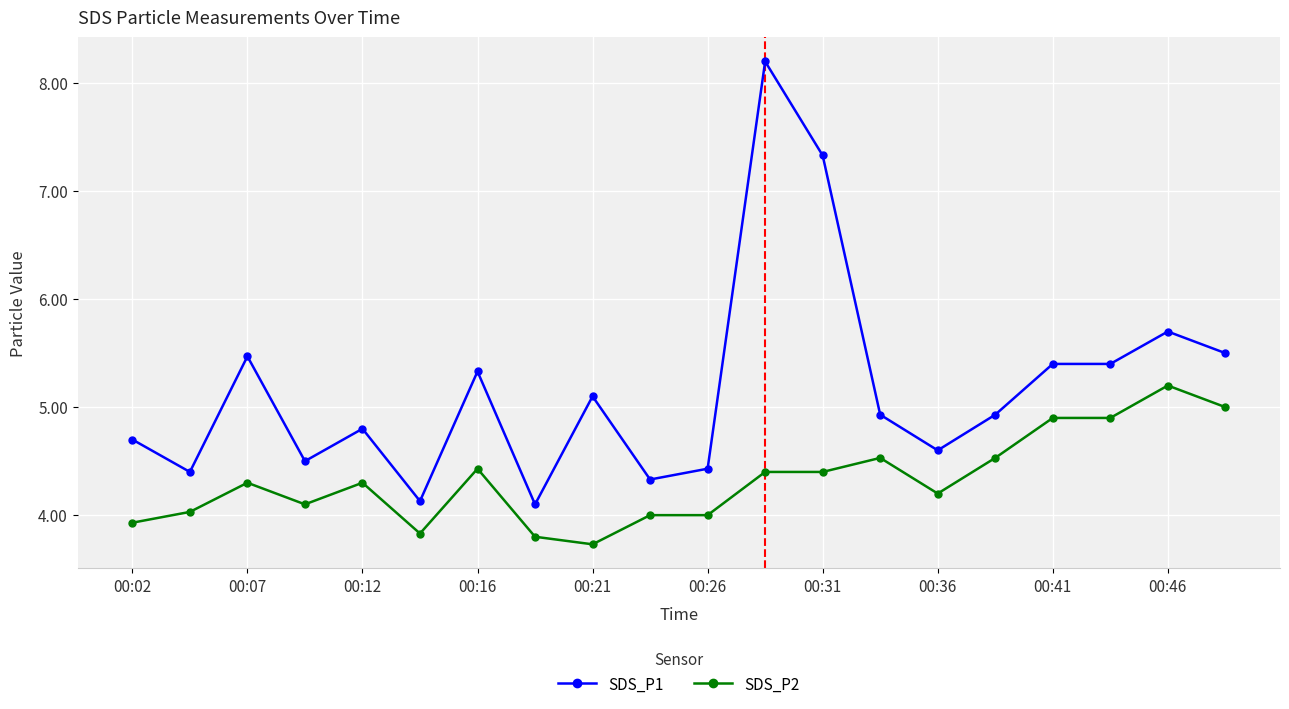

What is the smallest value displayed?

3.7